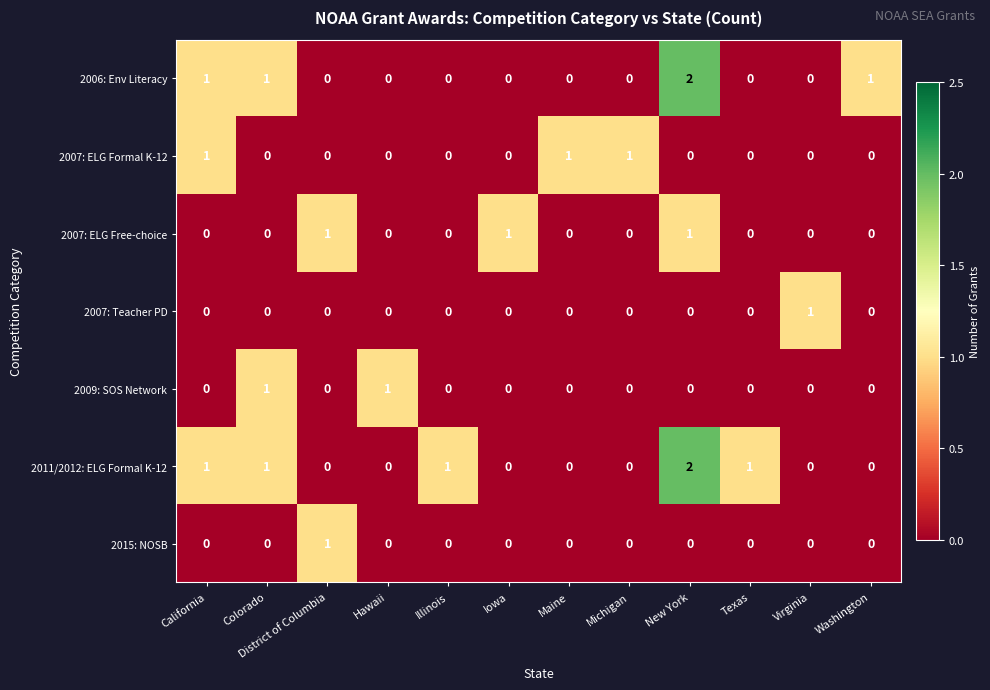

What is the sum of all 2011/2012: ELG Formal K-12 values?

6